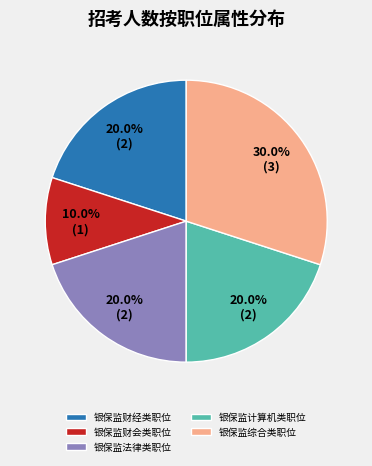

Does 银保监计算机类职位 account for over 50% of the chart?

No